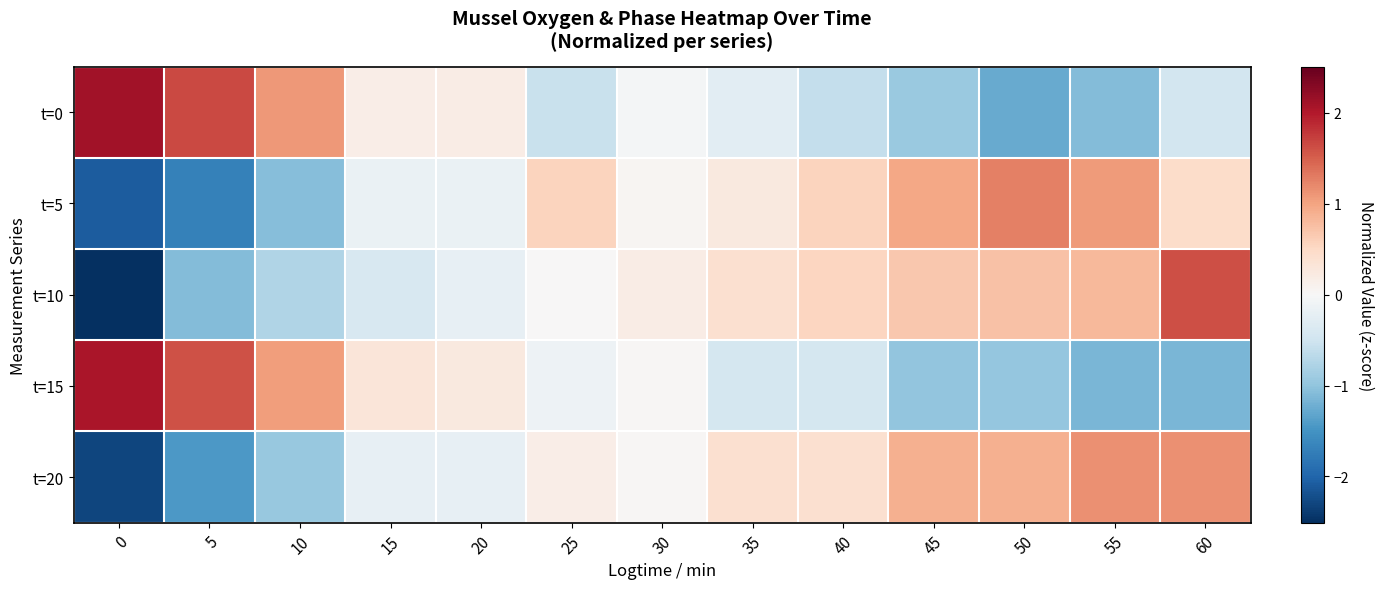

What is the total value across all series at 60?

1.6